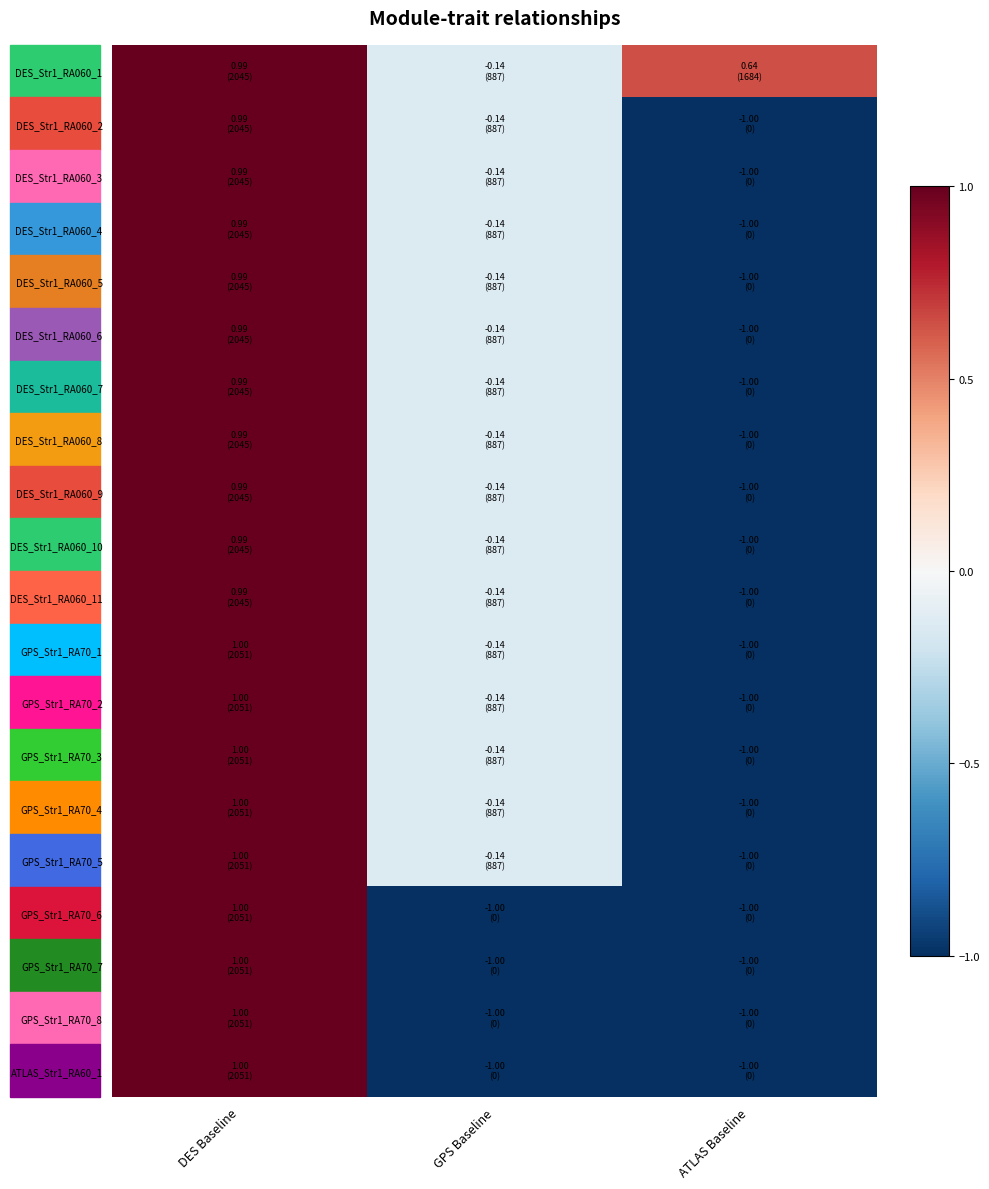

Between DES Baseline and GPS Baseline, which series saw the biggest shift?

GPS_Str1_RA70_6